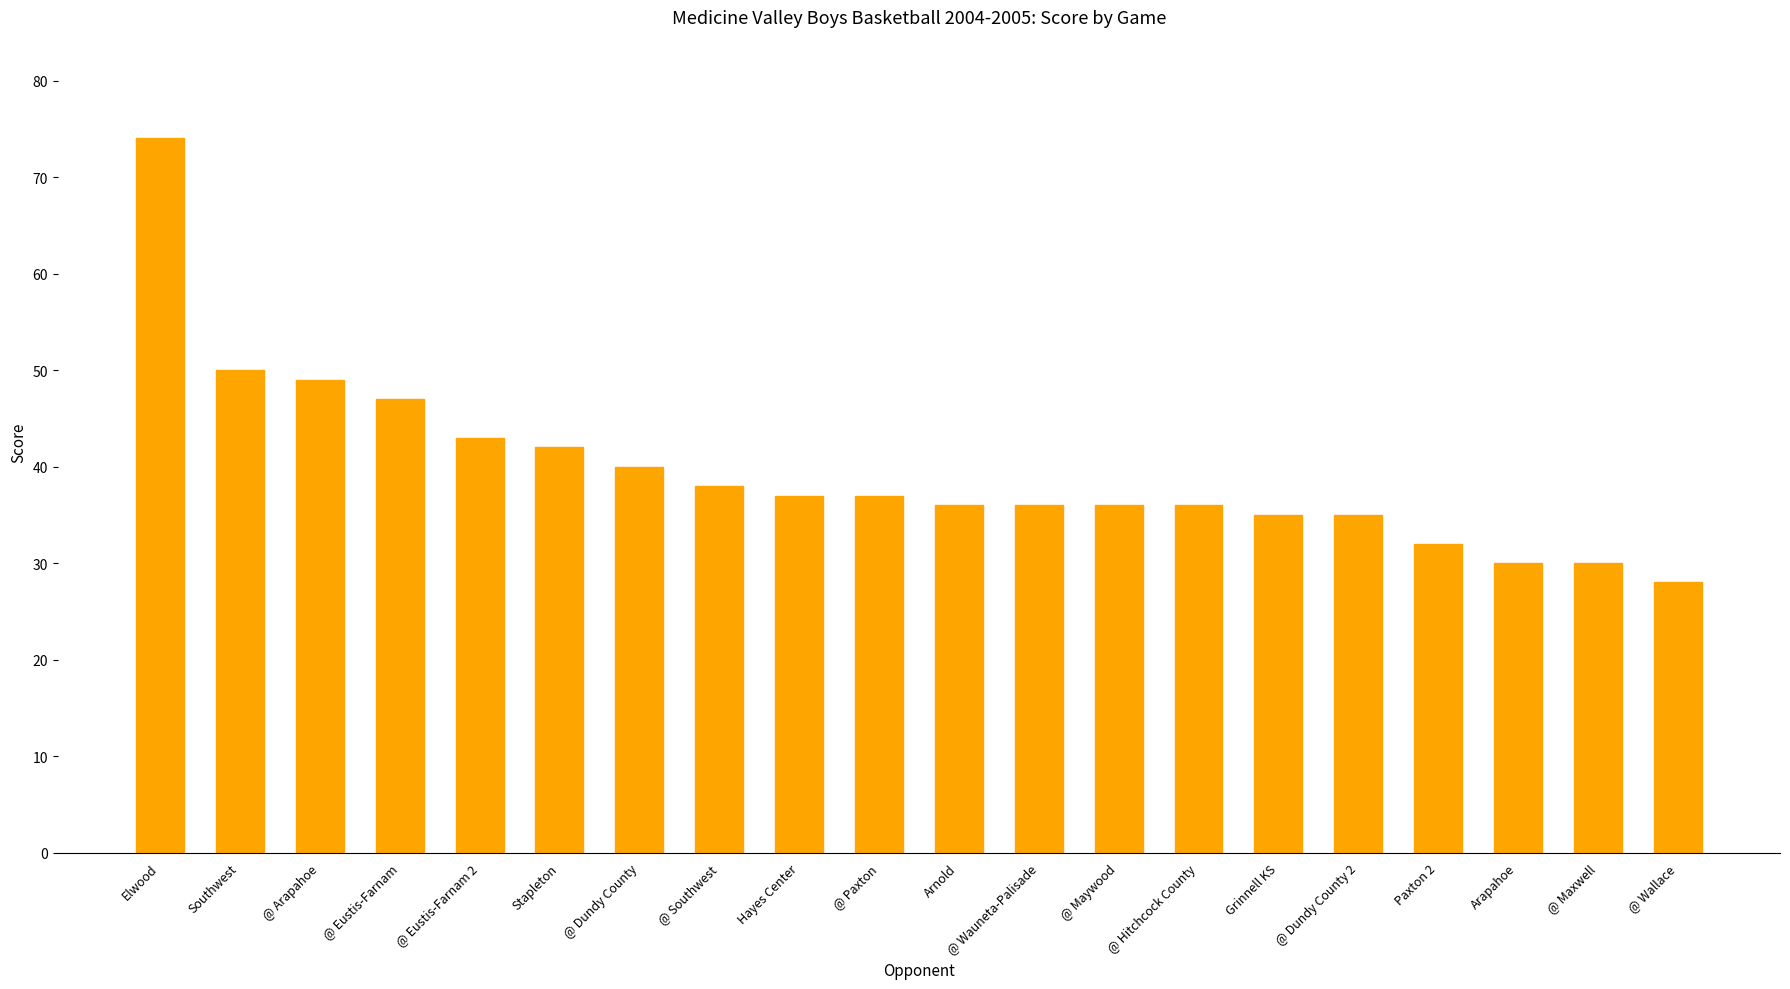

What is the difference between the values at @ Dundy County and @ Maywood?

4